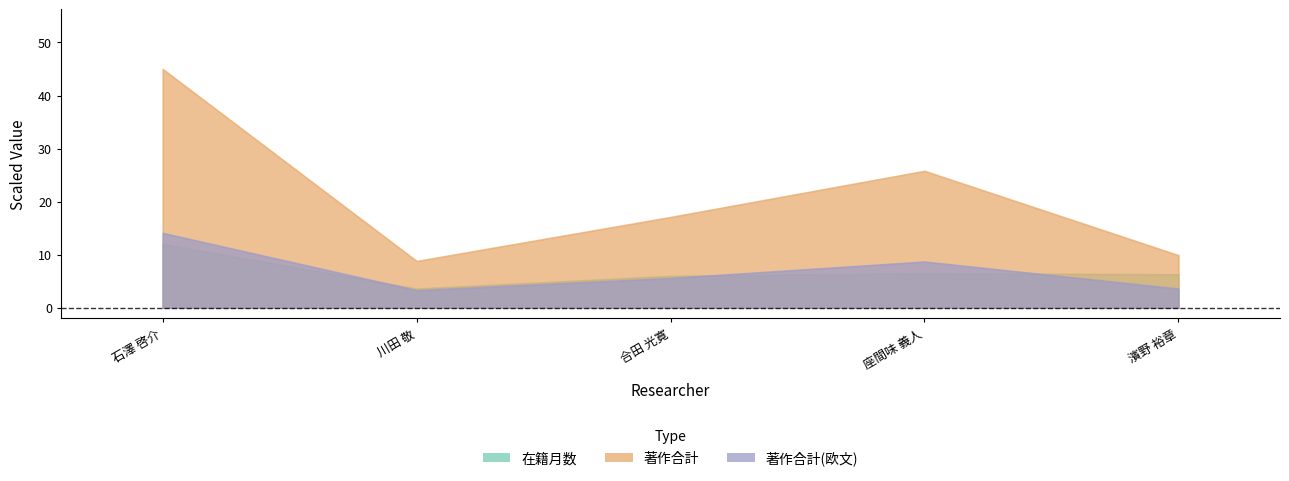

Which series has the largest range (max minus min)?

著作合計